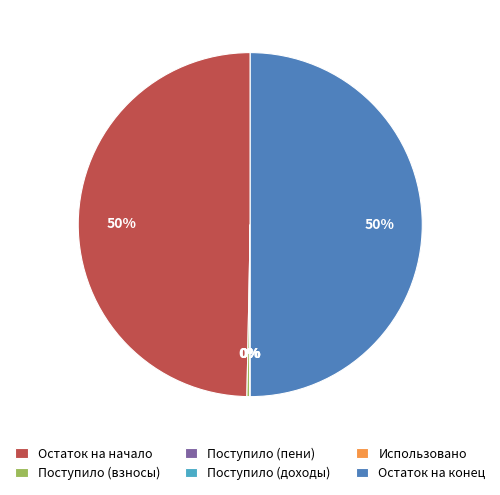

What percentage is the Остаток на начало slice, to the nearest percent?

50%